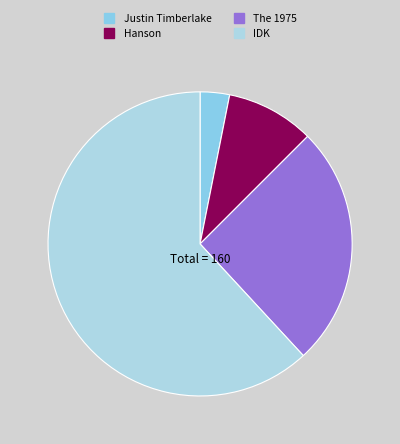

Count the number of slices in the pie.

4